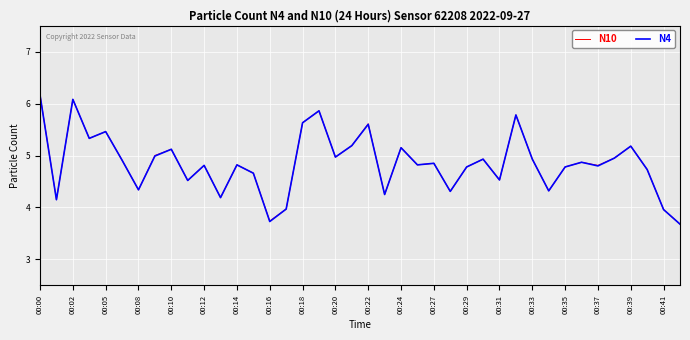

What is the average value of the N4 series?

4.9